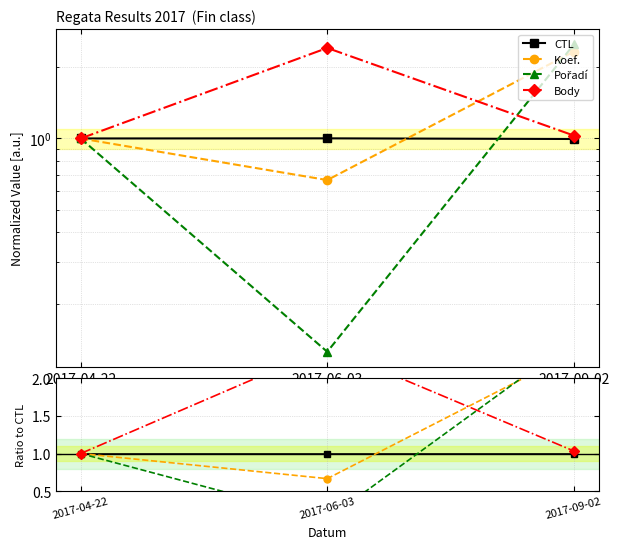

Which category has the highest value across all series?

2017-09-02